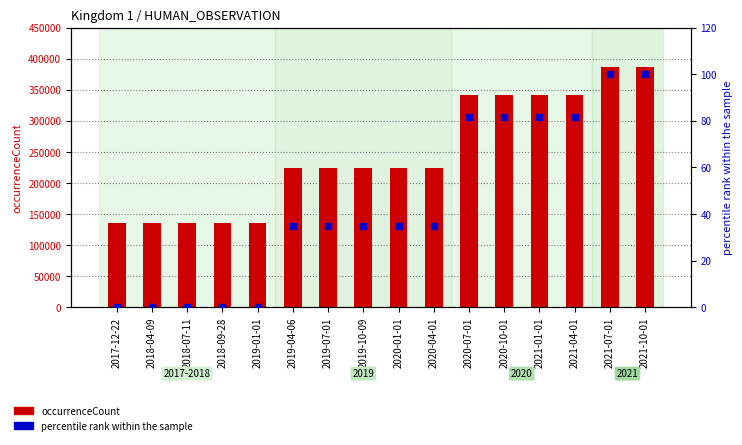

Is the value of occurrenceCount at 2020-04-01 greater than the value of percentile rank within the sample at 2018-04-09?

Yes